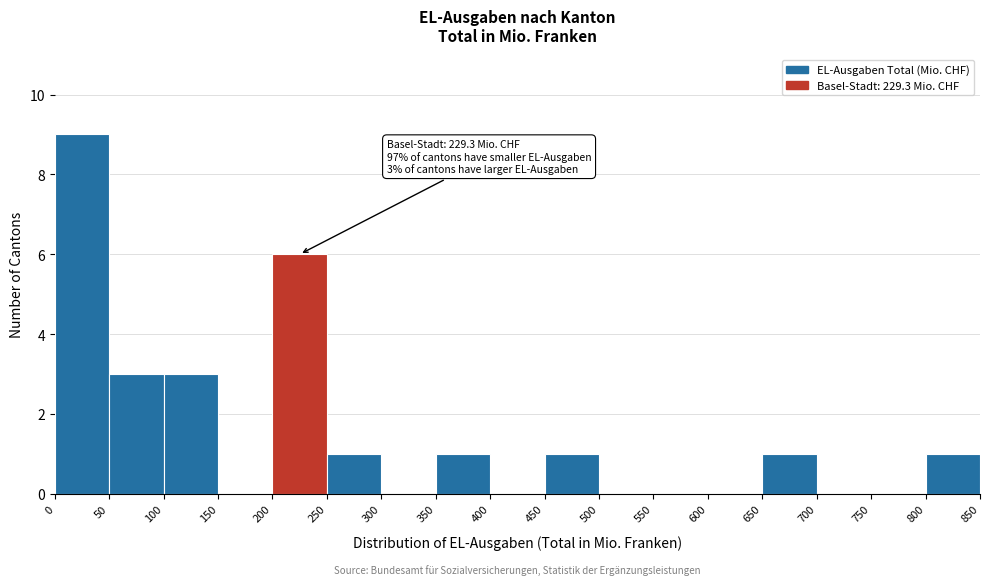

Over which range of the x-axis is the bar tallest?

0 to 50